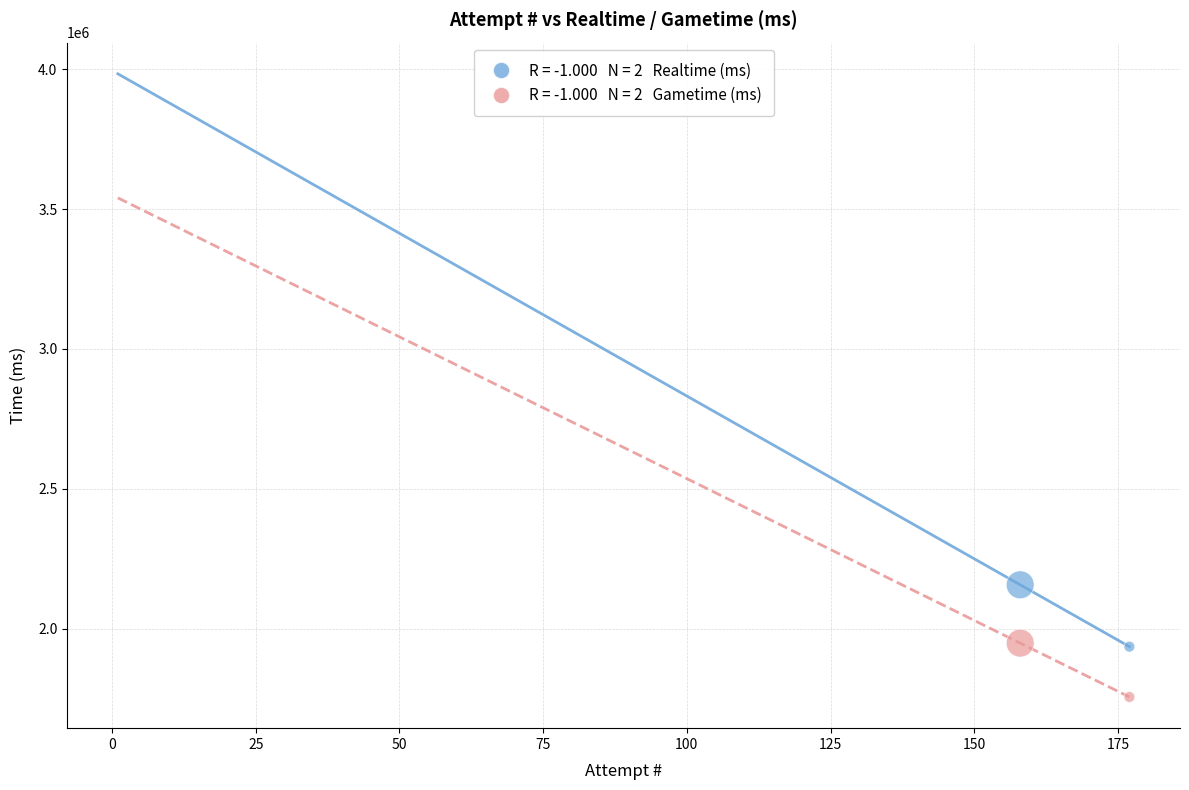

Across all data points, what is the range of Y values (max minus min)?

401193